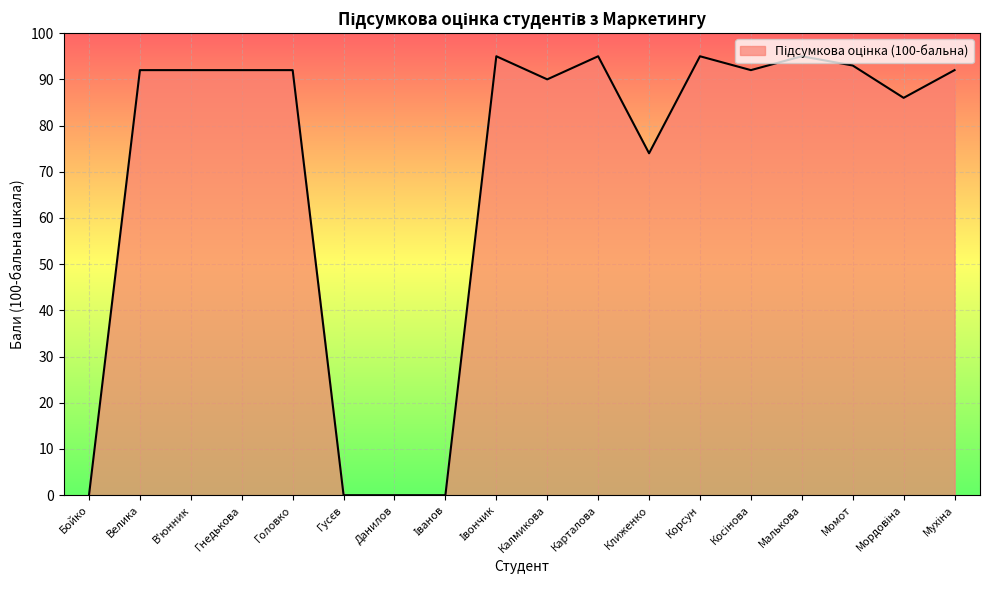

What is the difference between the maximum and minimum values?

95